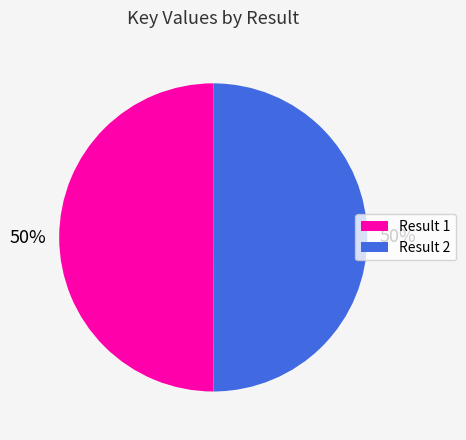

To the nearest percent, what portion does Result 1 represent?

50%